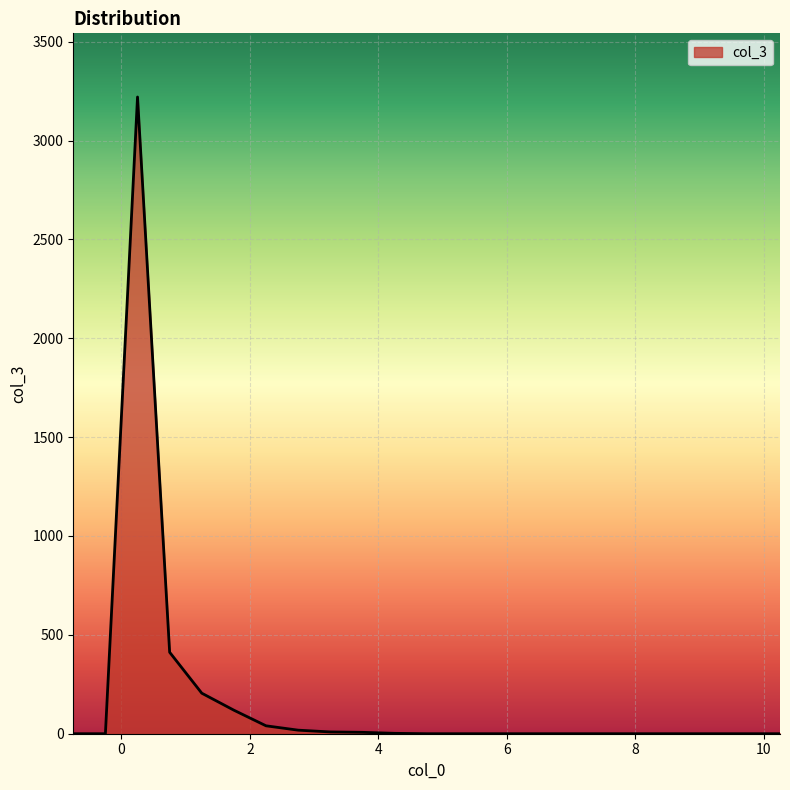

What is the maximum value shown in the chart?

3220